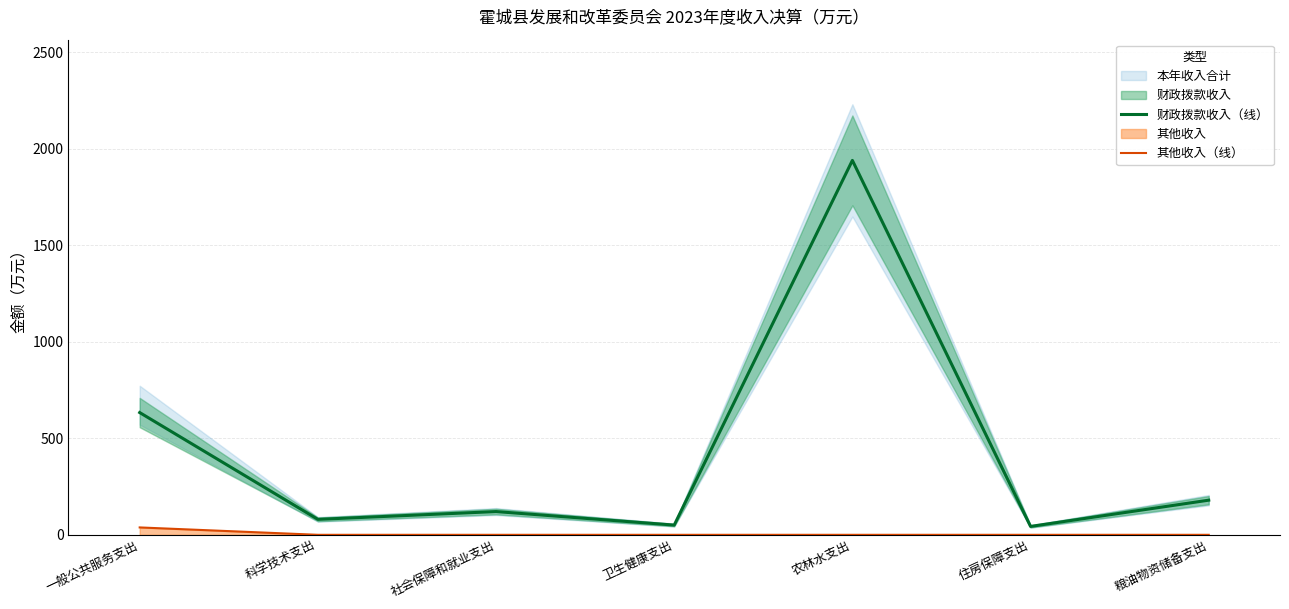

How many values in the 其他收入（线） series exceed 0?

1